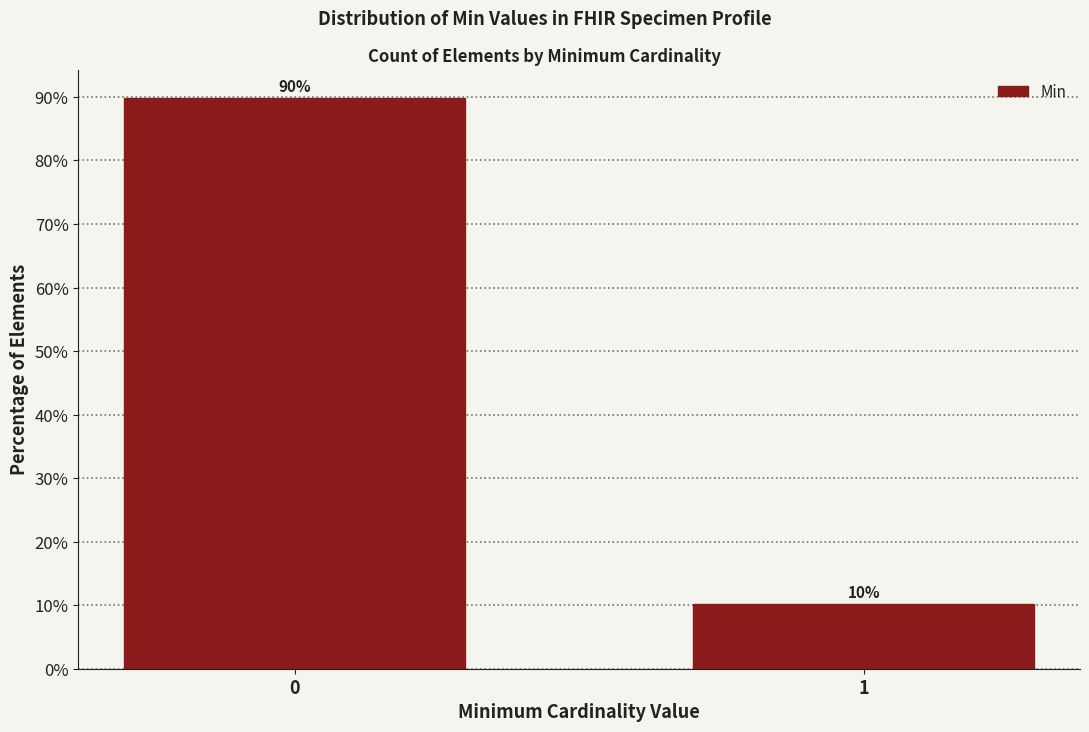

The chart shows a value of 35.5 at 0. True or false?

False